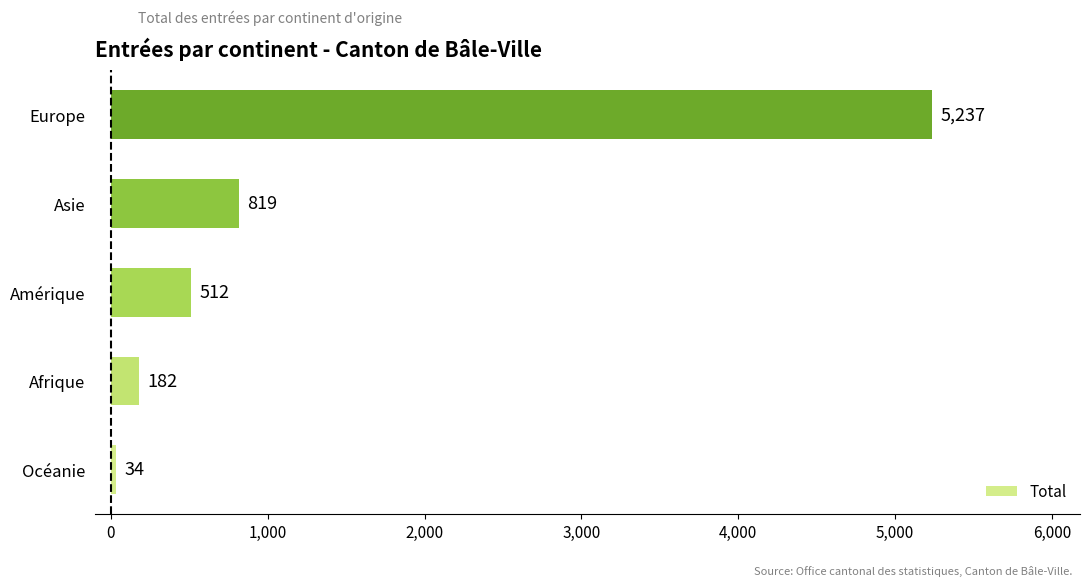

Reading bottom to top, what are all the values shown in this chart?

34	182	512	819	5237